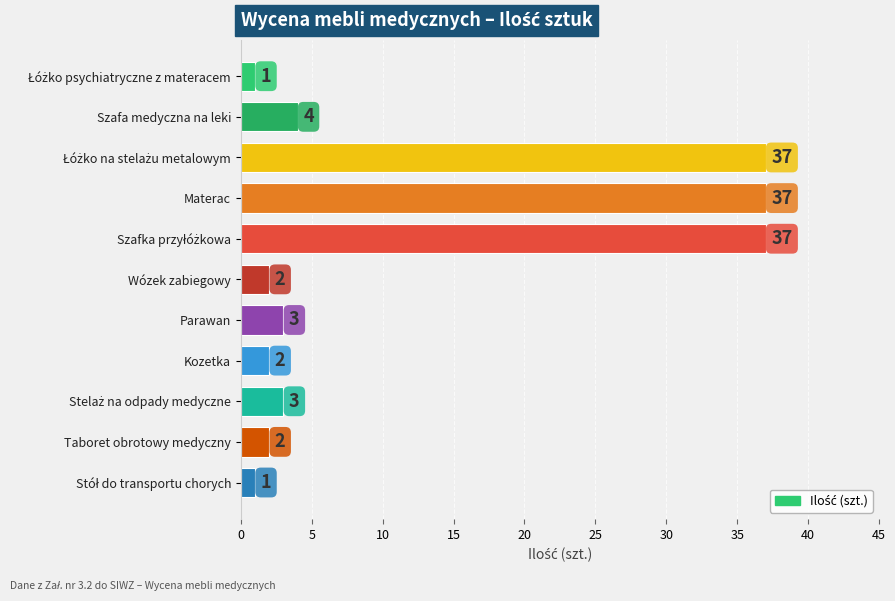

How many distinct data groups are displayed?

1